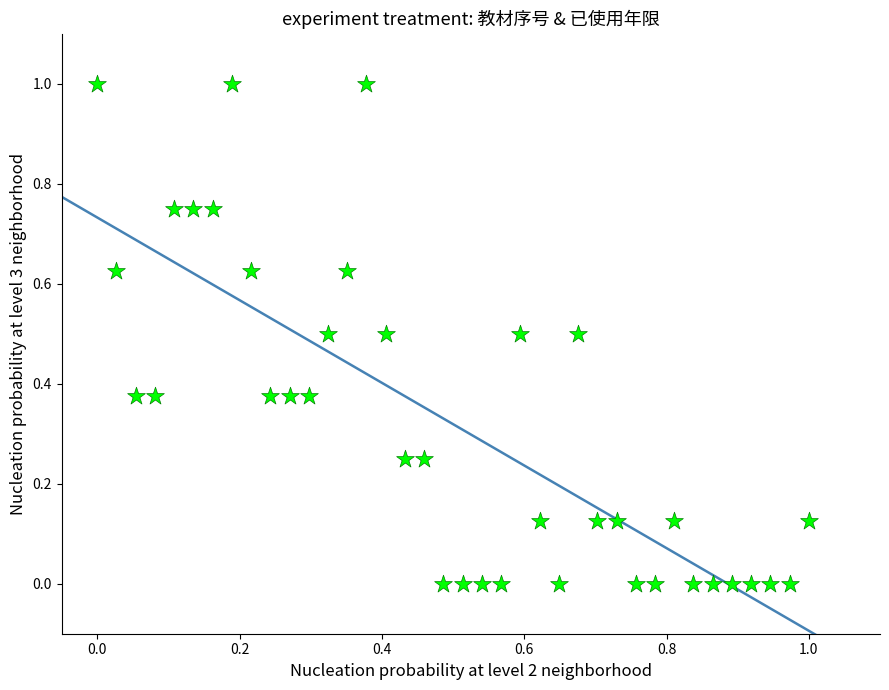

What is the range of X values (max minus min)?

1.0